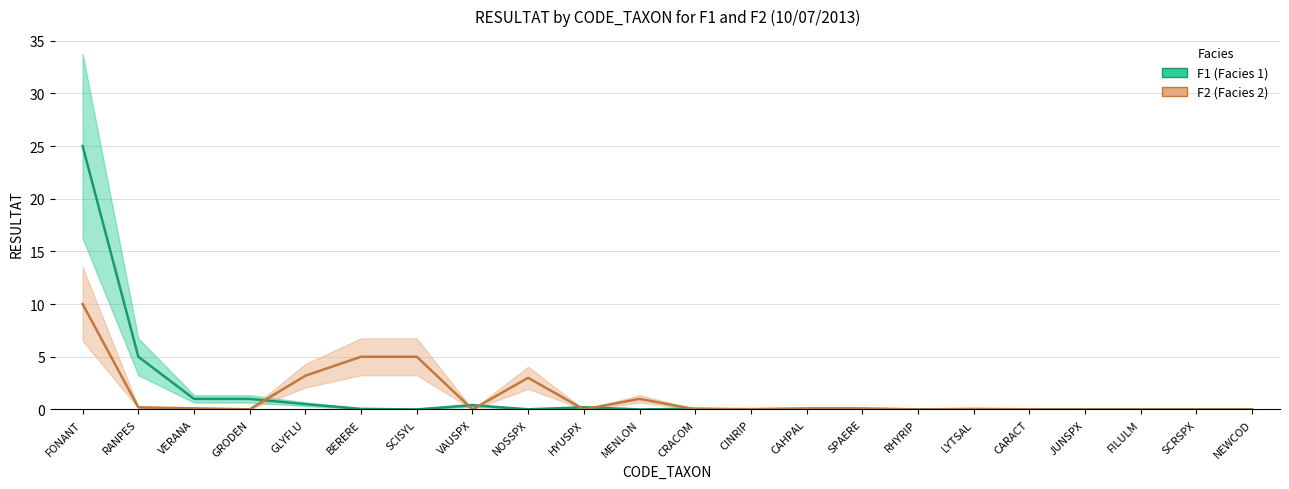

How many intersections are there between F2_RESULTAT and F1_RESULTAT?

9